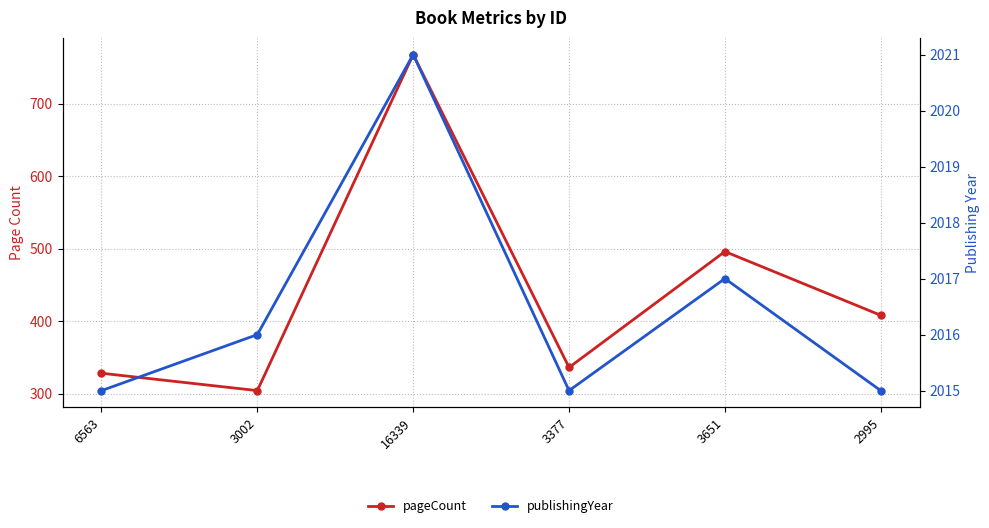

Rank the series at 3651 from lowest to highest value.

pageCount, publishingYear